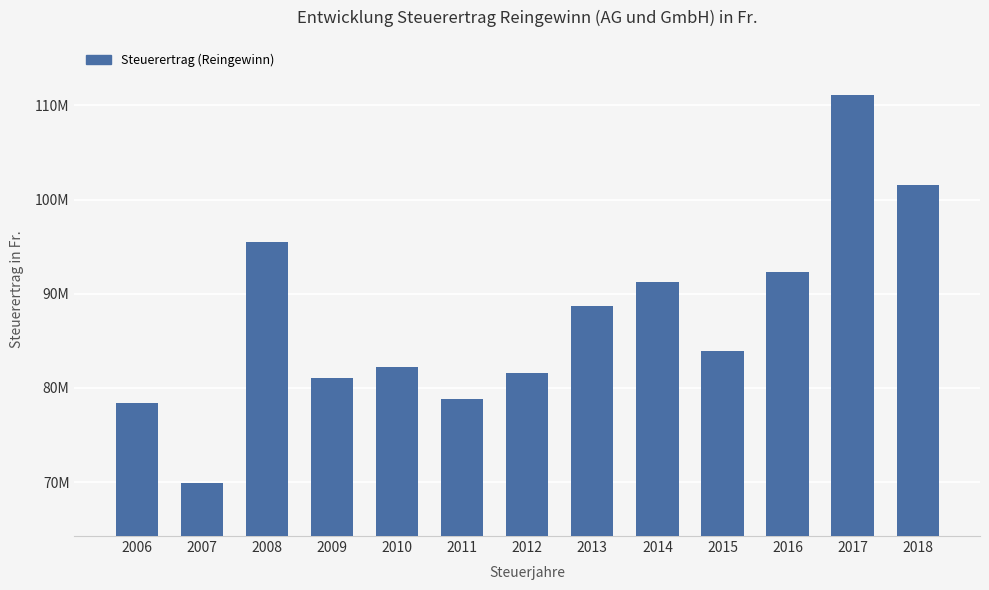

Reading left to right, list all the values displayed in this chart.

78416219	69861691	95485247	81025672	82251699	78861284	81539020	88650319	91259590	83908265	92307604	111112541	101507864